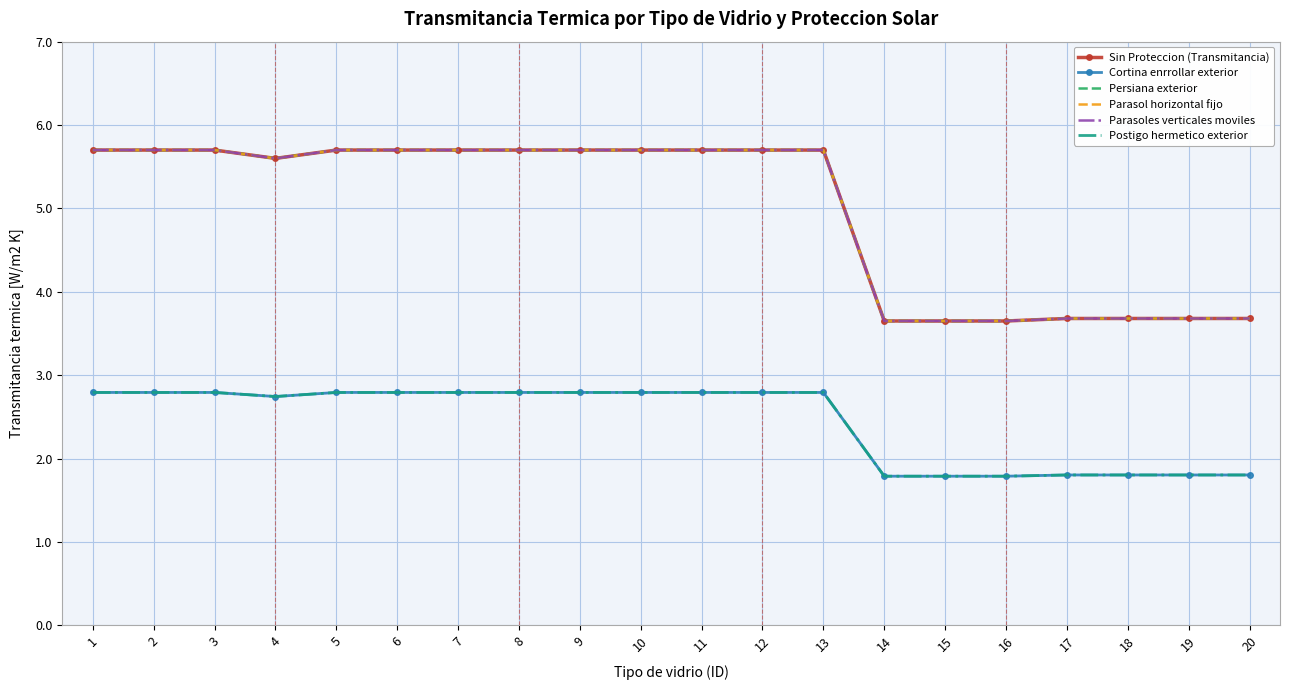

What is the difference between the Persiana exterior values at 11 and 14?

2.1